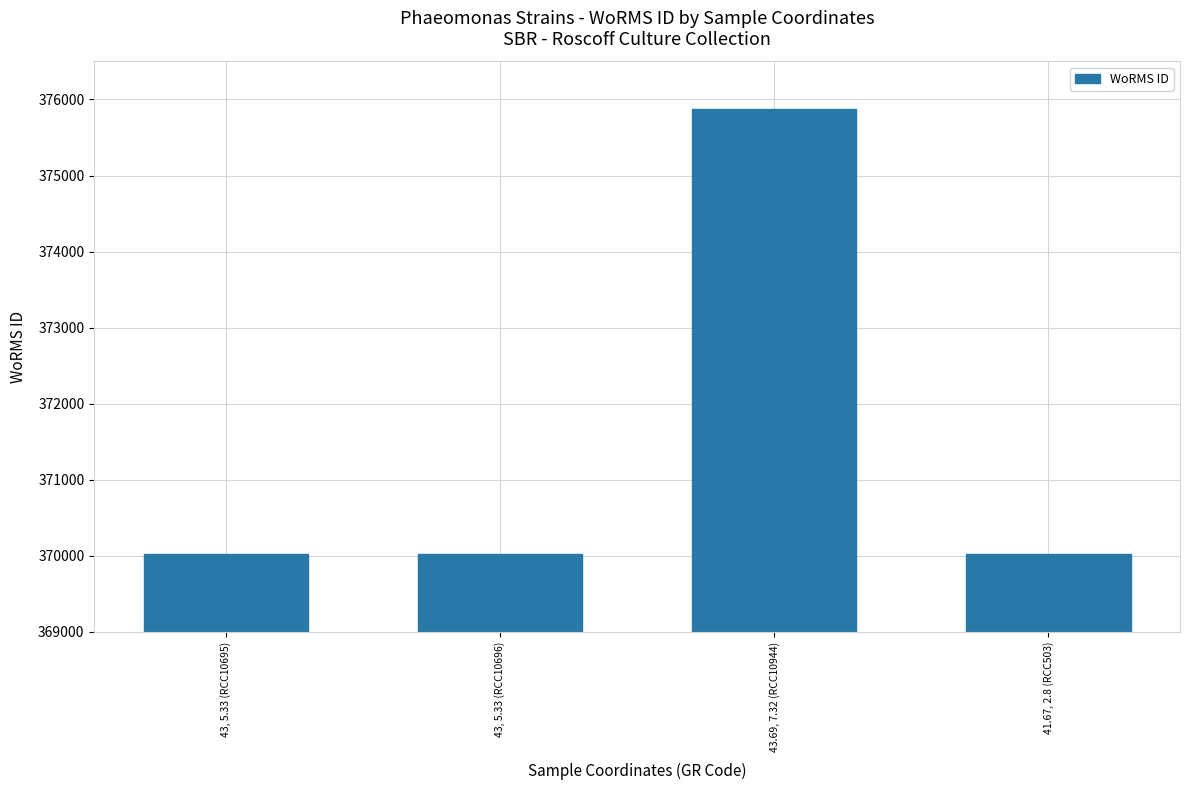

What is the value of the 2nd bar from the left?

370019